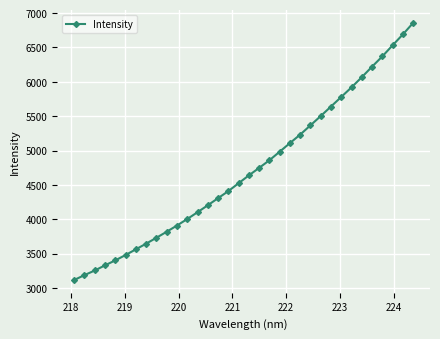

What is the value of the 10th point from the left?

3818.3